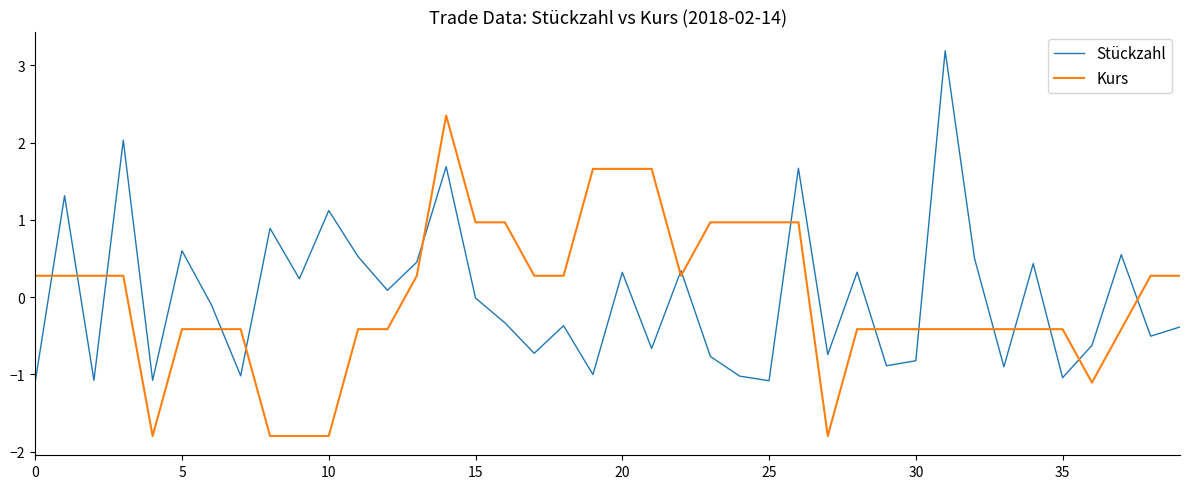

List the series in order of their peak value, highest first.

Stückzahl, Kurs